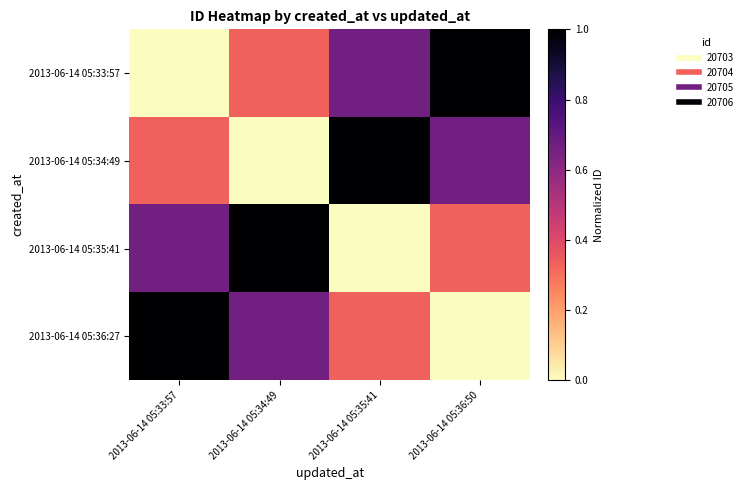

What is the difference between the highest and lowest values at 2013-06-14 05:34:49?

1.0